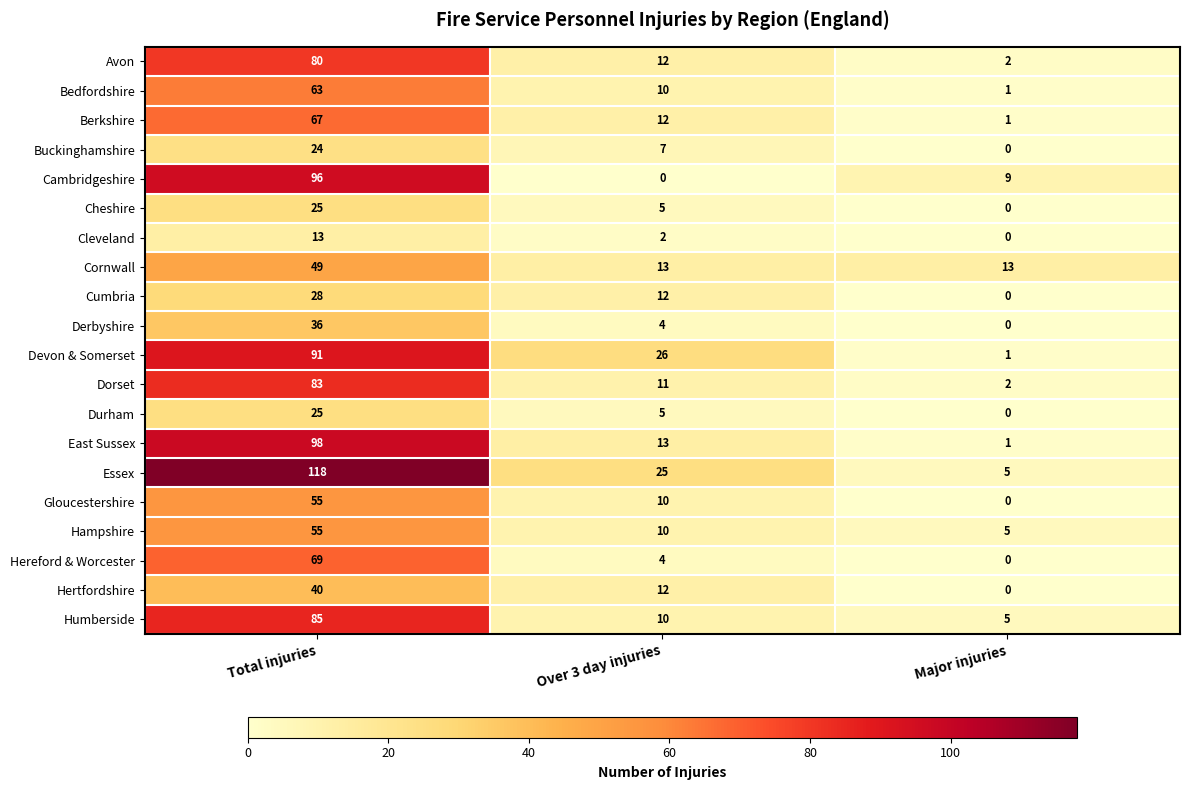

What is the average value of the Hereford & Worcester series?

24